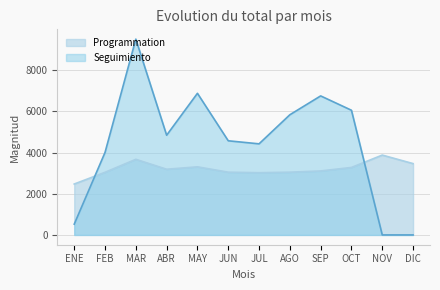

What is the value of the Seguimiento point at the 2nd from the left?

4003